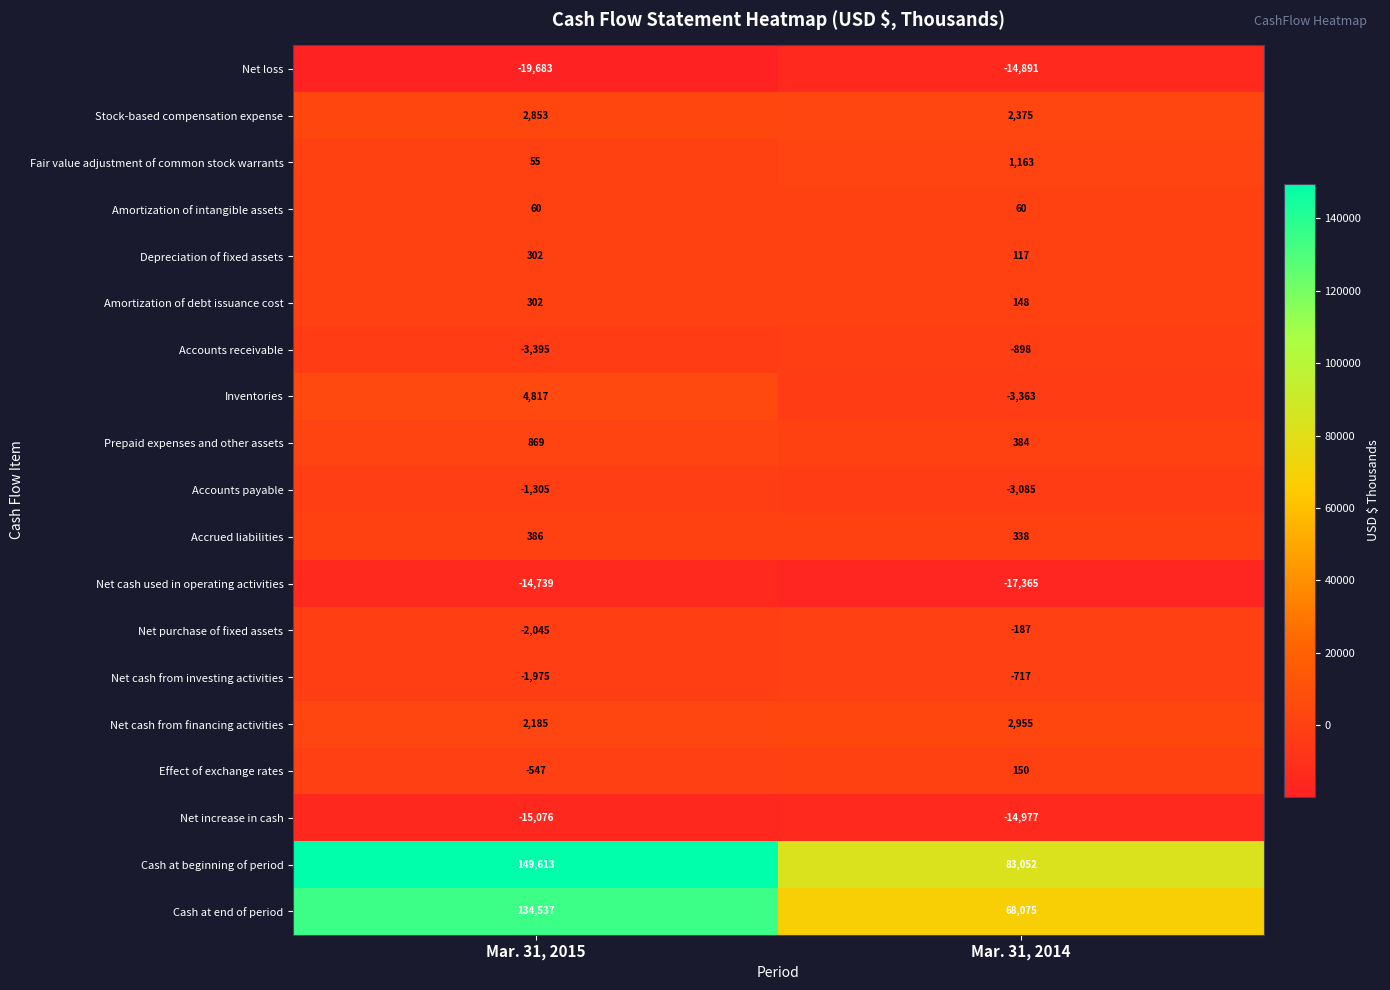

True or false: Accounts payable has a value of -3085 at Mar. 31, 2014.

True